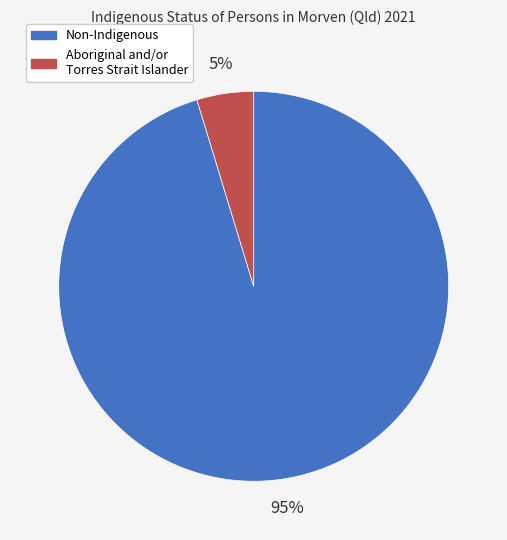

How many segments does this pie chart have?

2